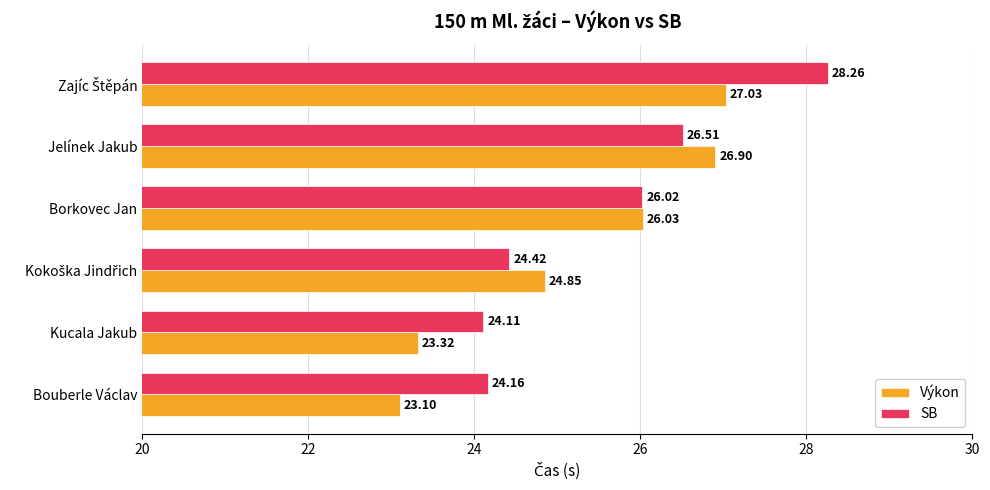

What is the minimum value shown in the chart?

23.1